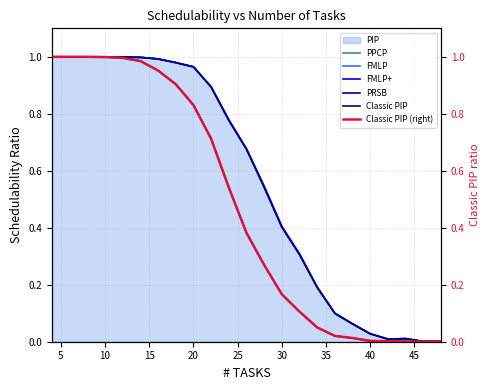

What is the maximum value shown in the chart?

1.0